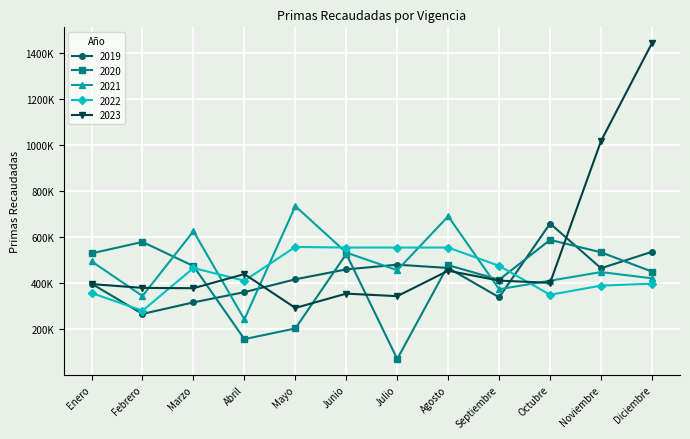

Reading right to left, transcribe all the data shown in this chart.

2019: Diciembre=535057.0	Noviembre=463666.0	Octubre=657926.0	Septiembre=337203.0	Agosto=464797.0	Julio=479042.0	Junio=458652.0	Mayo=415511.0	Abril=359694.0	Marzo=315165.0	Febrero=265095.0	Enero=396416.0
2020: Diciembre=449000.0	Noviembre=532838.0	Octubre=586865.0	Septiembre=413428.0	Agosto=477013.0	Julio=69031.0	Junio=525904.0	Mayo=201949.0	Abril=155476.0	Marzo=473113.0	Febrero=577955.0	Enero=528150.0
2021: Diciembre=419843.3	Noviembre=446870.1	Octubre=409522.7	Septiembre=372302.0	Agosto=689396.3	Julio=454918.0	Junio=531695.1	Mayo=733349.5	Abril=241614.0	Marzo=624675.0	Febrero=343004.0	Enero=493527.0
2022: Diciembre=396523.1	Noviembre=388111.3	Octubre=348147.9	Septiembre=473992.1	Agosto=553546.2	Julio=553546.2	Junio=553546.2	Mayo=556188.6	Abril=409561.1	Marzo=464479.8	Febrero=278912.9	Enero=355993.8
2023: Diciembre=1441977.0	Noviembre=1016613.4	Octubre=400103.8	Septiembre=409818.0	Agosto=452775.2	Julio=342219.2	Junio=353313.8	Mayo=291048.8	Abril=438171.6	Marzo=376836.1	Febrero=378219.2	Enero=394802.0